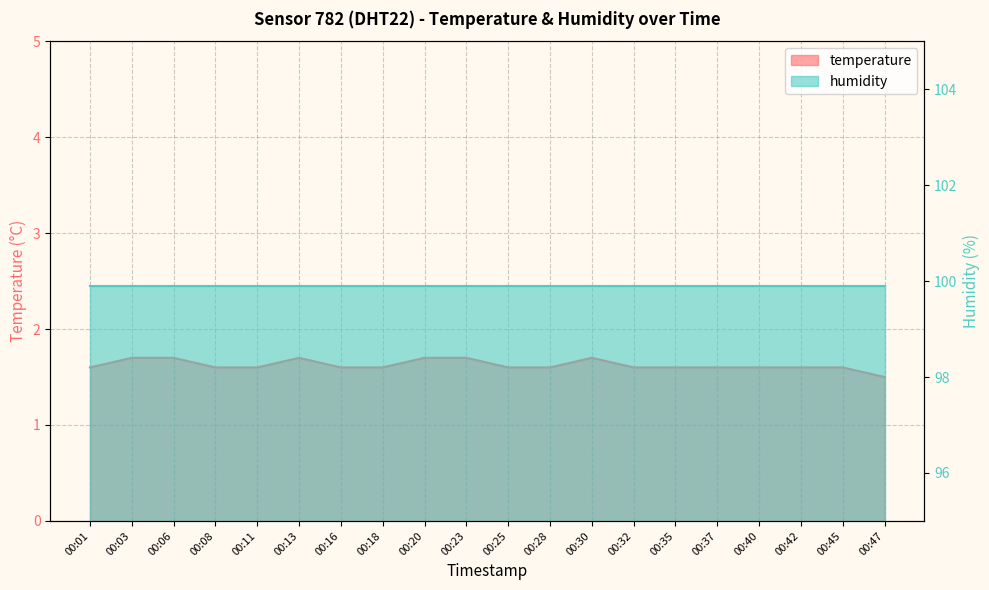

What is the approximate value at 00:08?

1.6